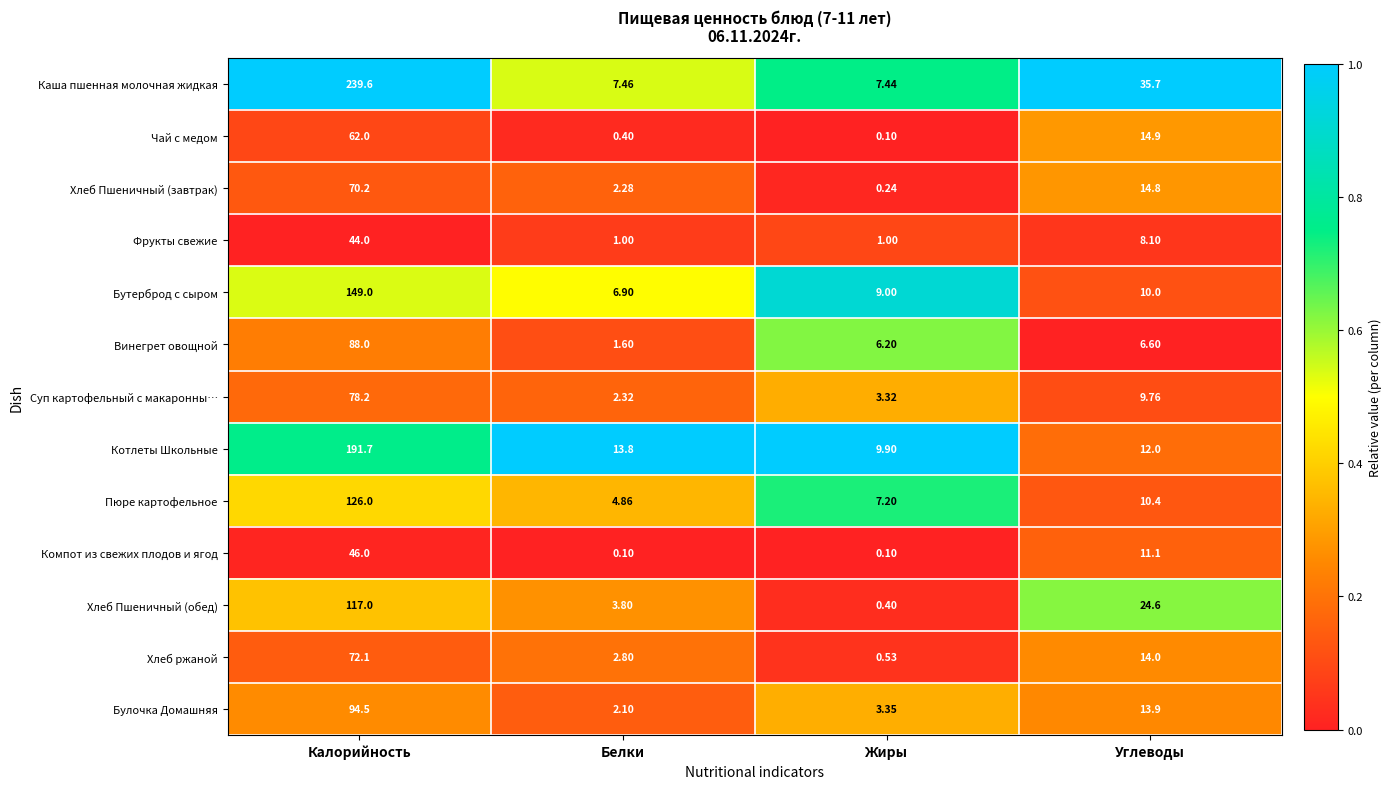

What is the difference between the highest and lowest values at Жиры?

9.8